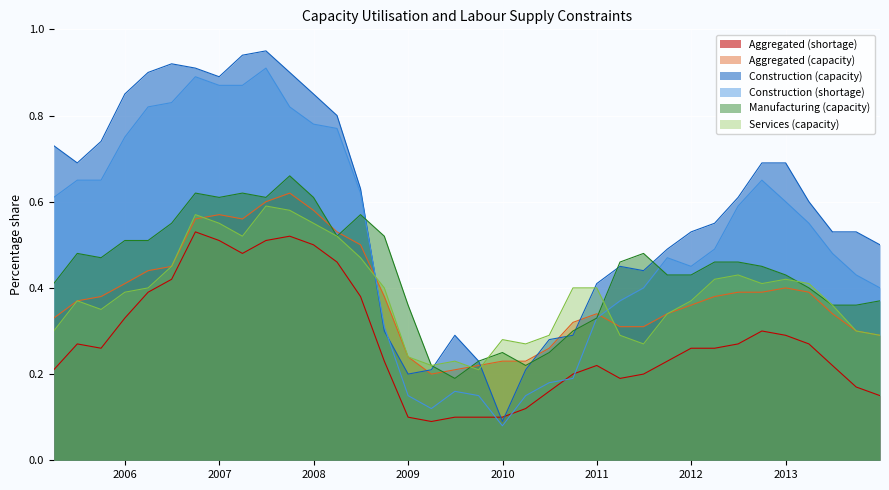

At which category is the sum across all series the highest?

2007-06-30